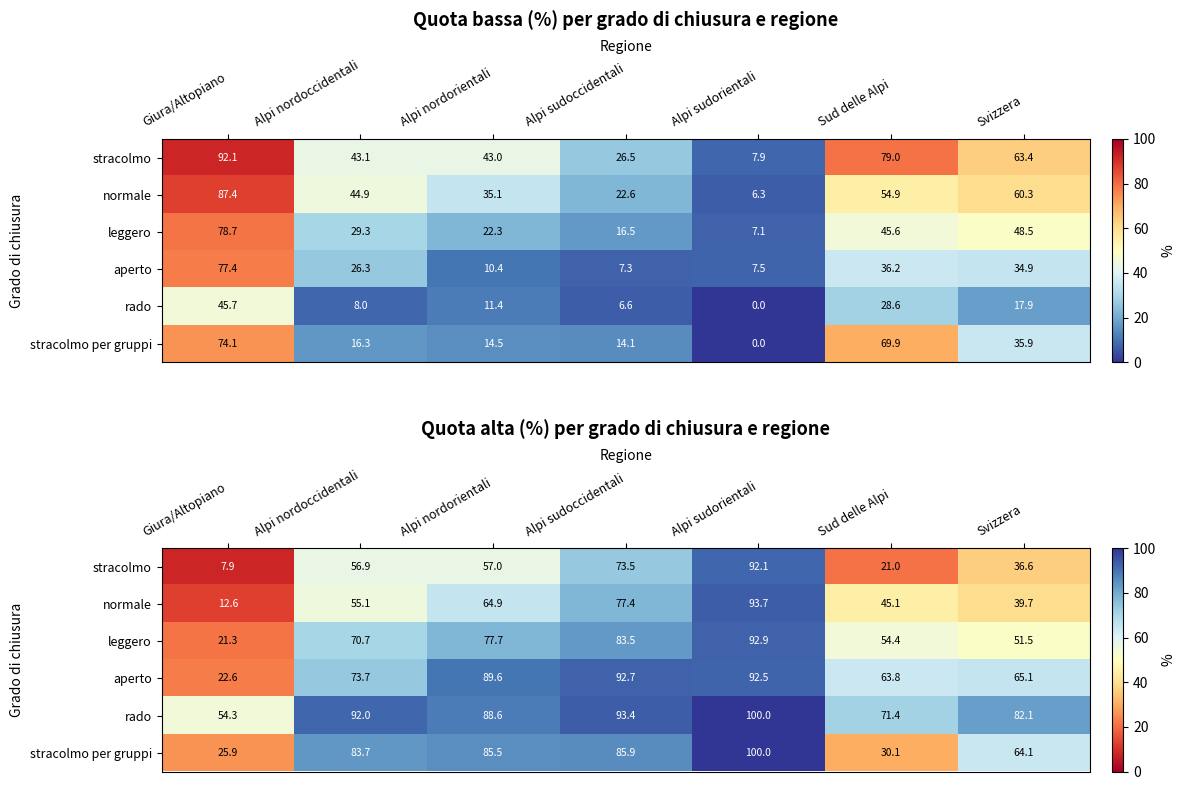

How many series are shown in this chart?

6